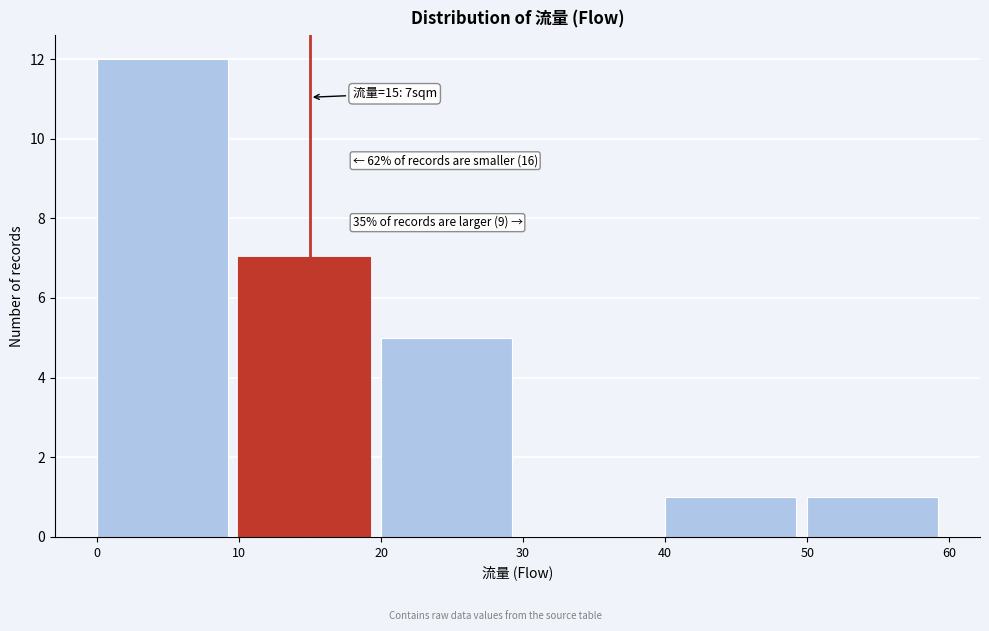

Over which range of the x-axis is the bar tallest?

0 to 10